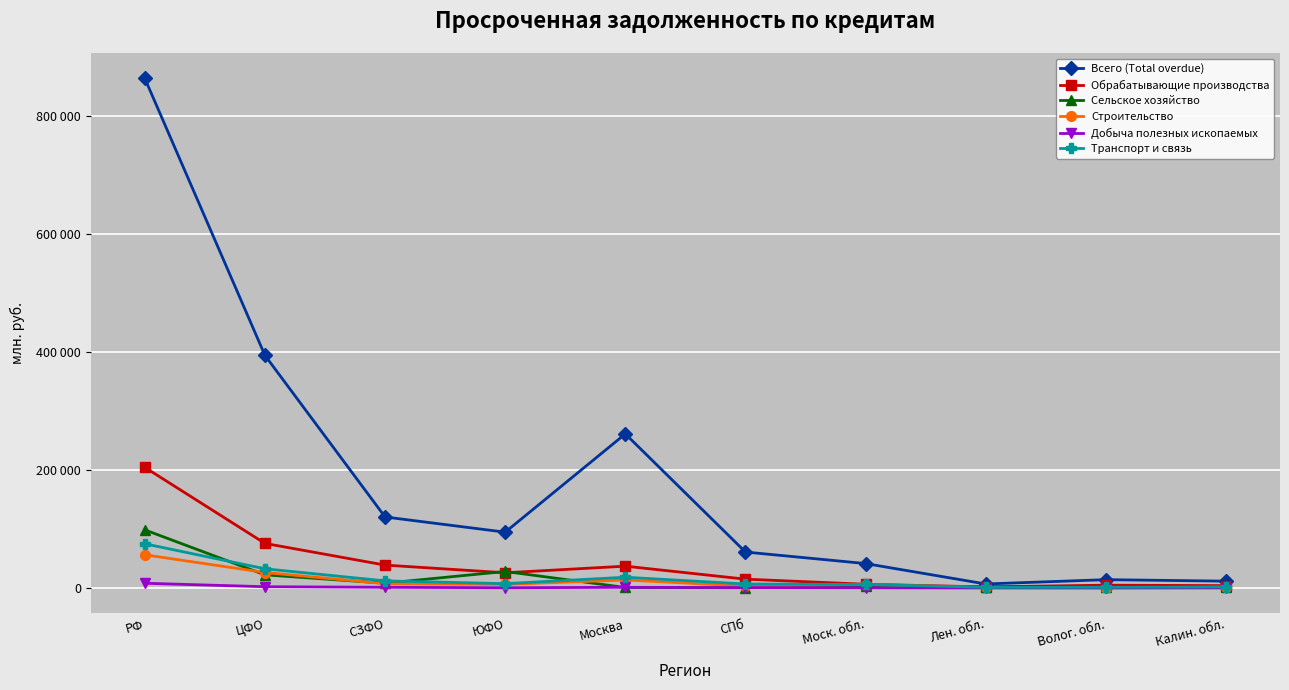

At which label does Транспорт и связь first exceed 7338?

РФ